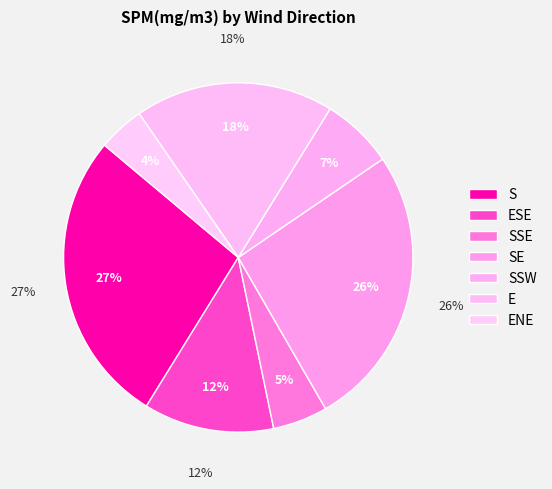

What percentage do E and SE together represent?

44.0%